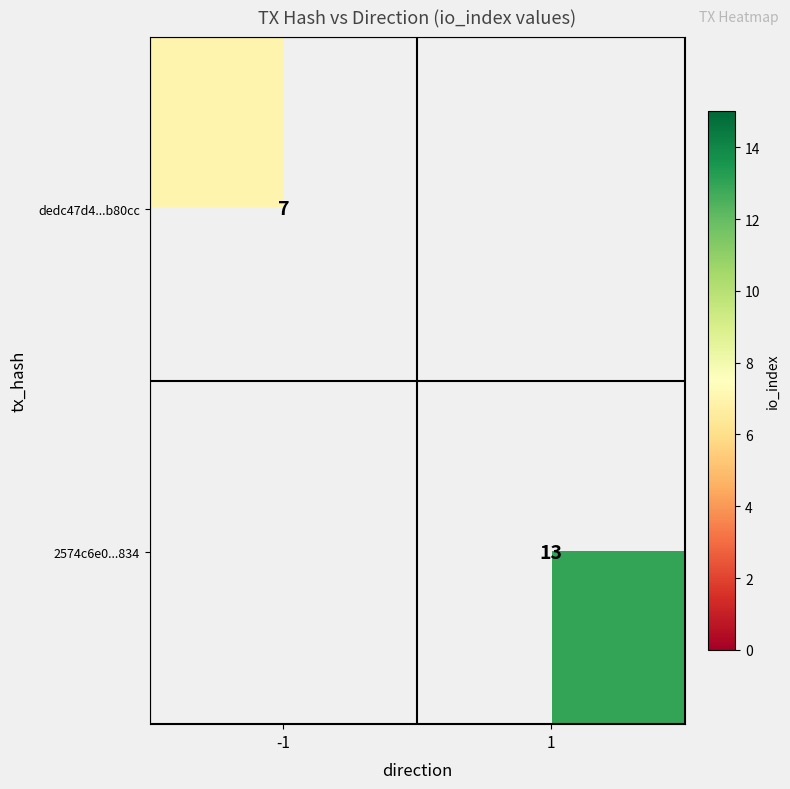

True or false: 2574c6e0...834 has a value of 8 at 1.

False